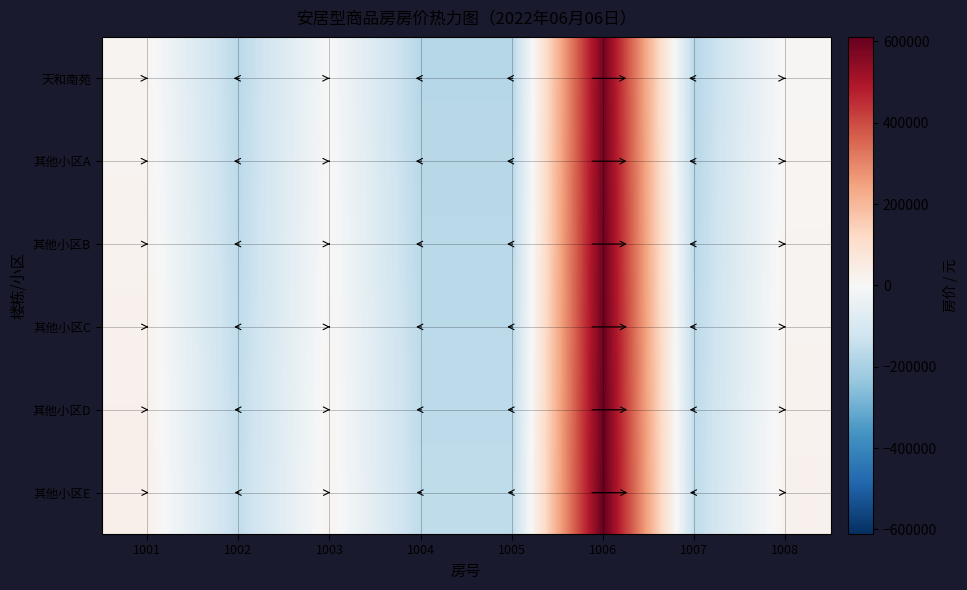

Which series has the largest range (max minus min)?

其他小区E